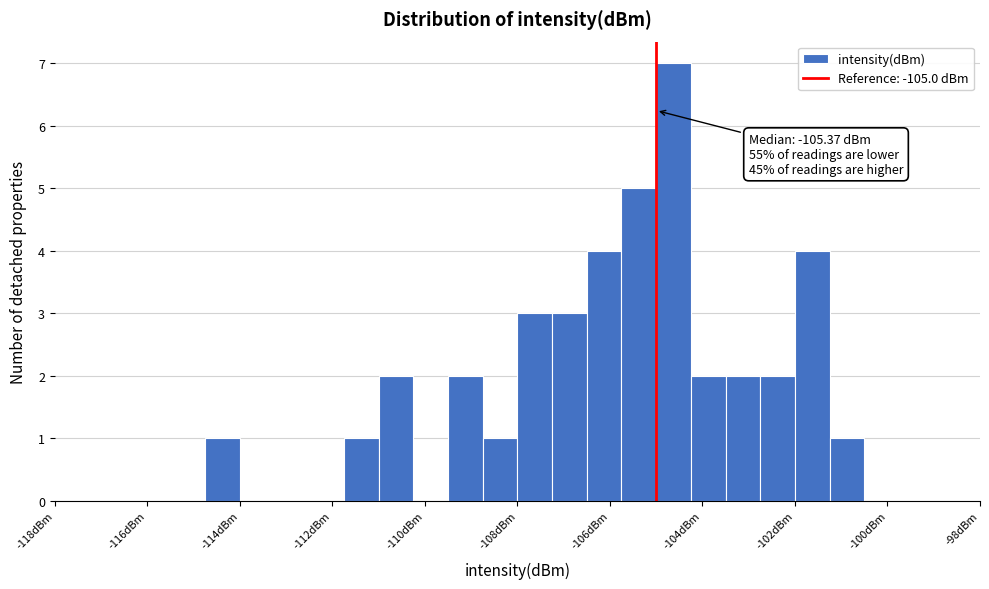

Around what value on the x-axis is the tallest bar? Give the approximate position of its centre, as read against the axis.

-104.6